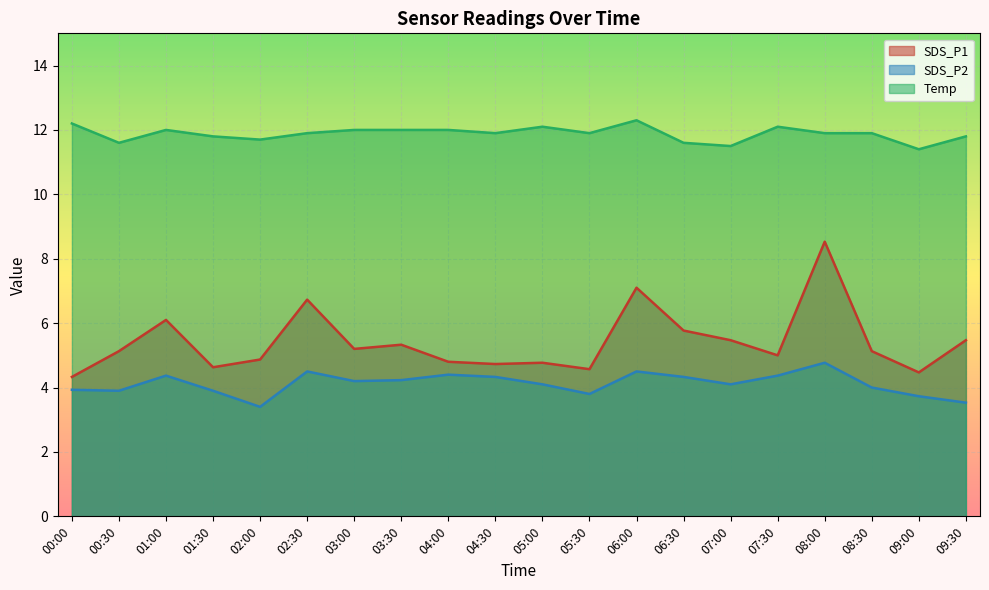

What is the highest value of the SDS_P2 series?

4.8